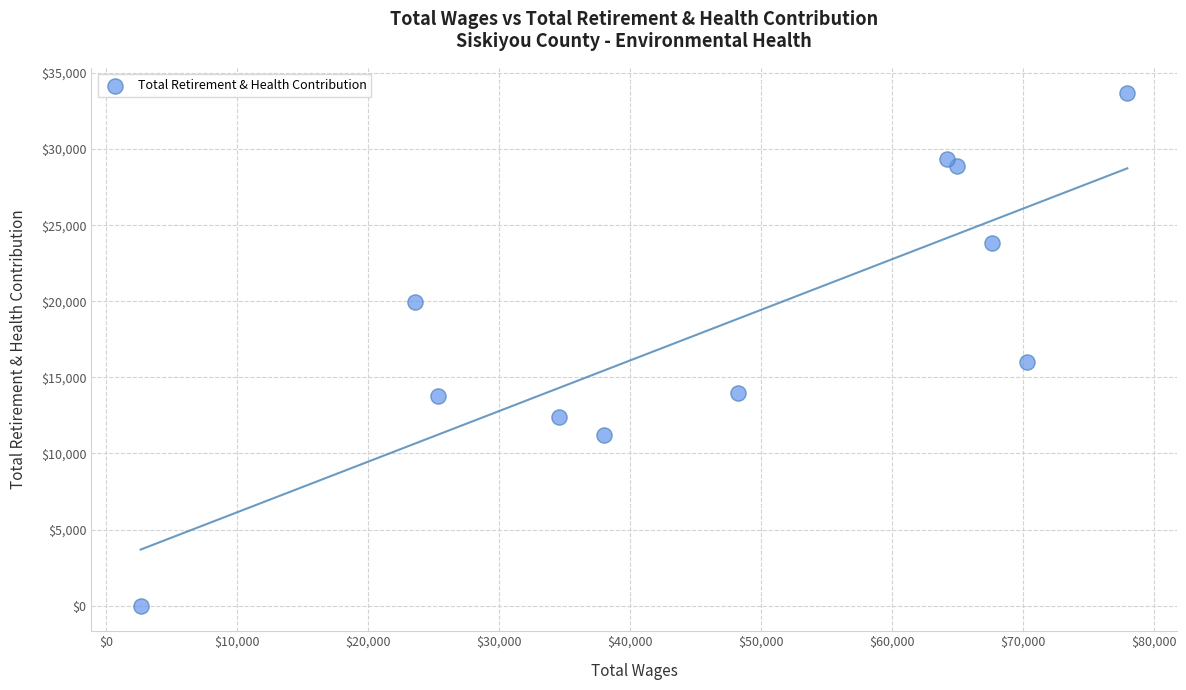

What is the range of Y values (max minus min)?

33656